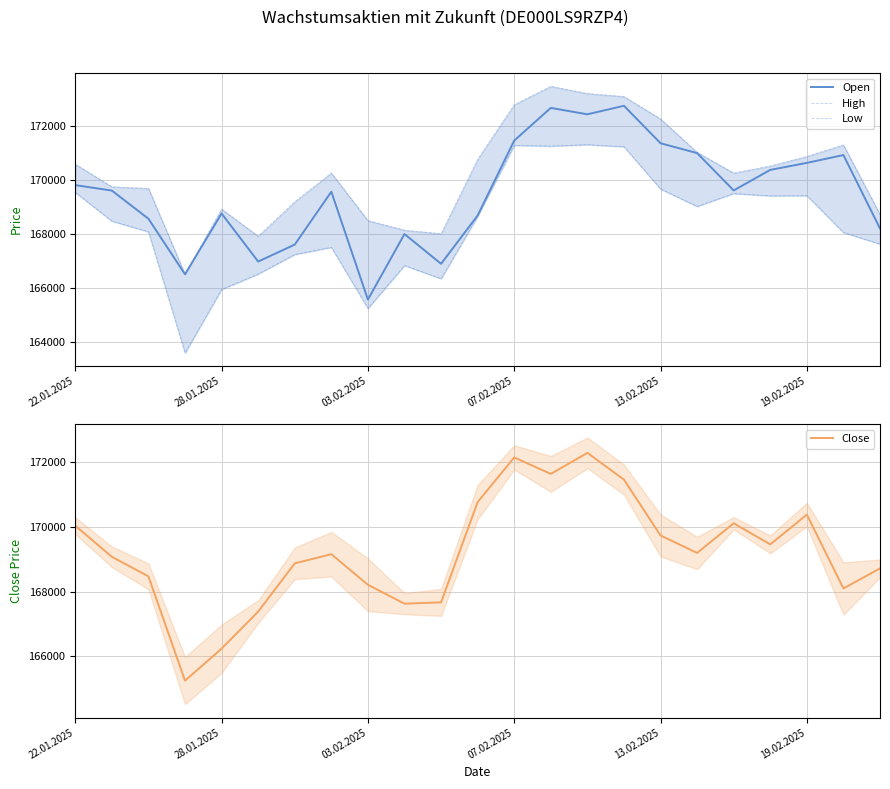

What are all the series names shown in the legend?

Open, High, Low, Close